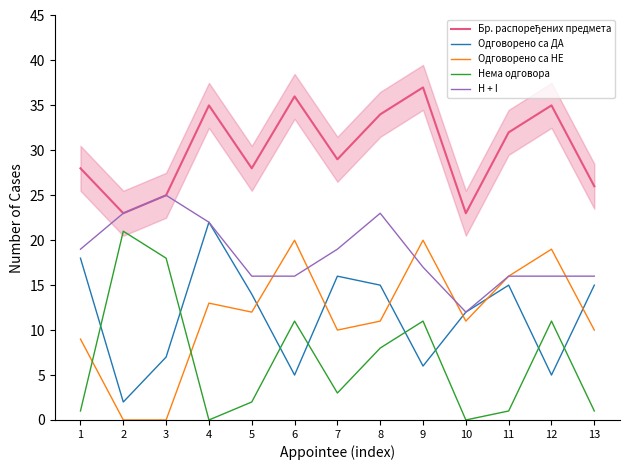

Reading left to right, extract all data points from this chart.

Бр. распоређених предмета: 1=28	2=23	3=25	4=35	5=28	6=36	7=29	8=34	9=37	10=23	11=32	12=35	13=26
Одговорено са ДА: 1=18	2=2	3=7	4=22	5=14	6=5	7=16	8=15	9=6	10=12	11=15	12=5	13=15
Одговорено са НЕ: 1=9	2=0	3=0	4=13	5=12	6=20	7=10	8=11	9=20	10=11	11=16	12=19	13=10
Нема одговора: 1=1	2=21	3=18	4=0	5=2	6=11	7=3	8=8	9=11	10=0	11=1	12=11	13=1
H + I: 1=19	2=23	3=25	4=22	5=16	6=16	7=19	8=23	9=17	10=12	11=16	12=16	13=16